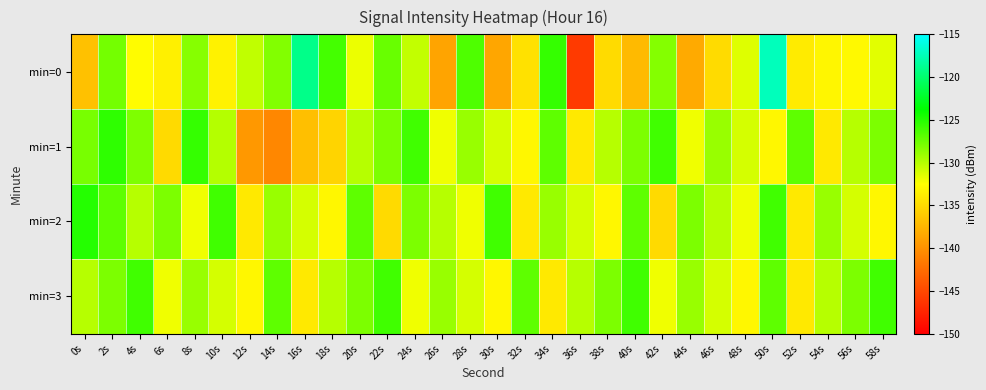

What is the spread (max minus min) of values at 54s?

5.0